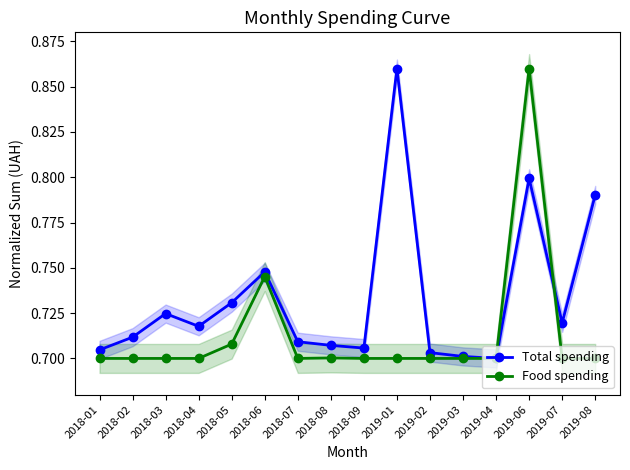

What value does the Total spending series have at 2018-06?

0.7